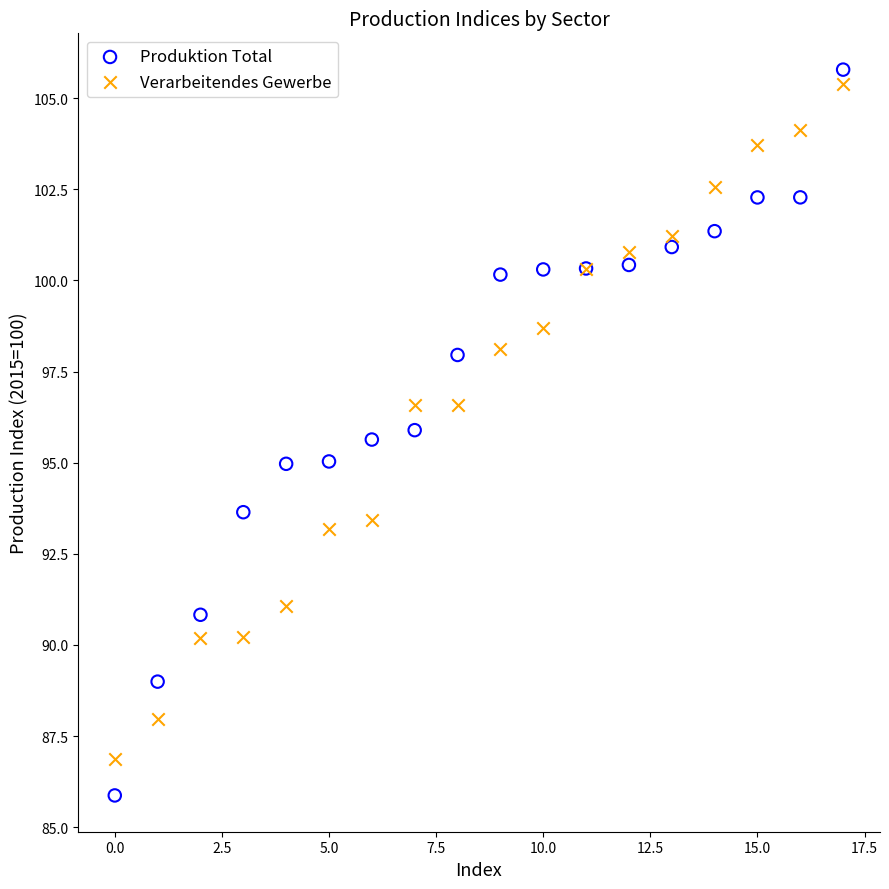

Which series has the largest Y range (max minus min)?

Produktion Total